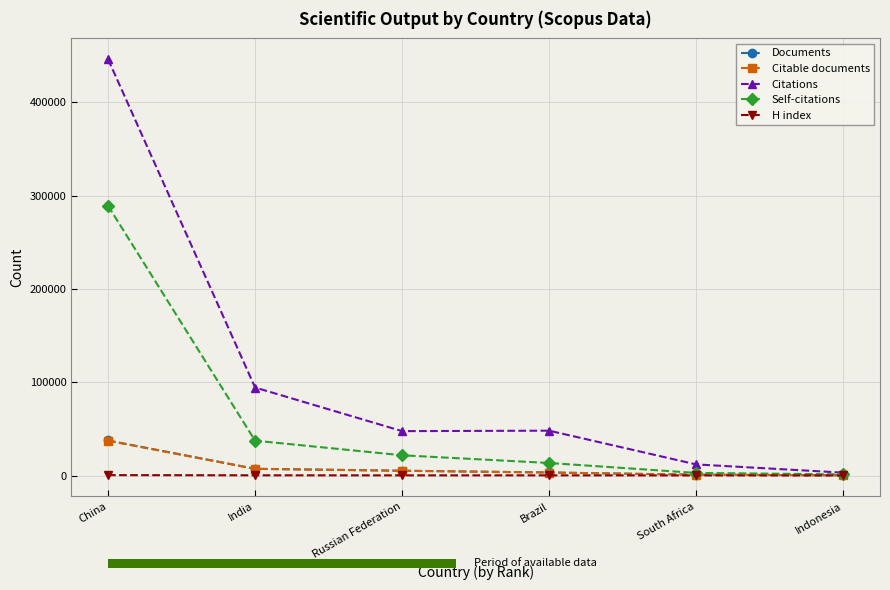

Rank the series by their maximum value, from lowest to highest.

H index, Citable documents, Documents, Self-citations, Citations